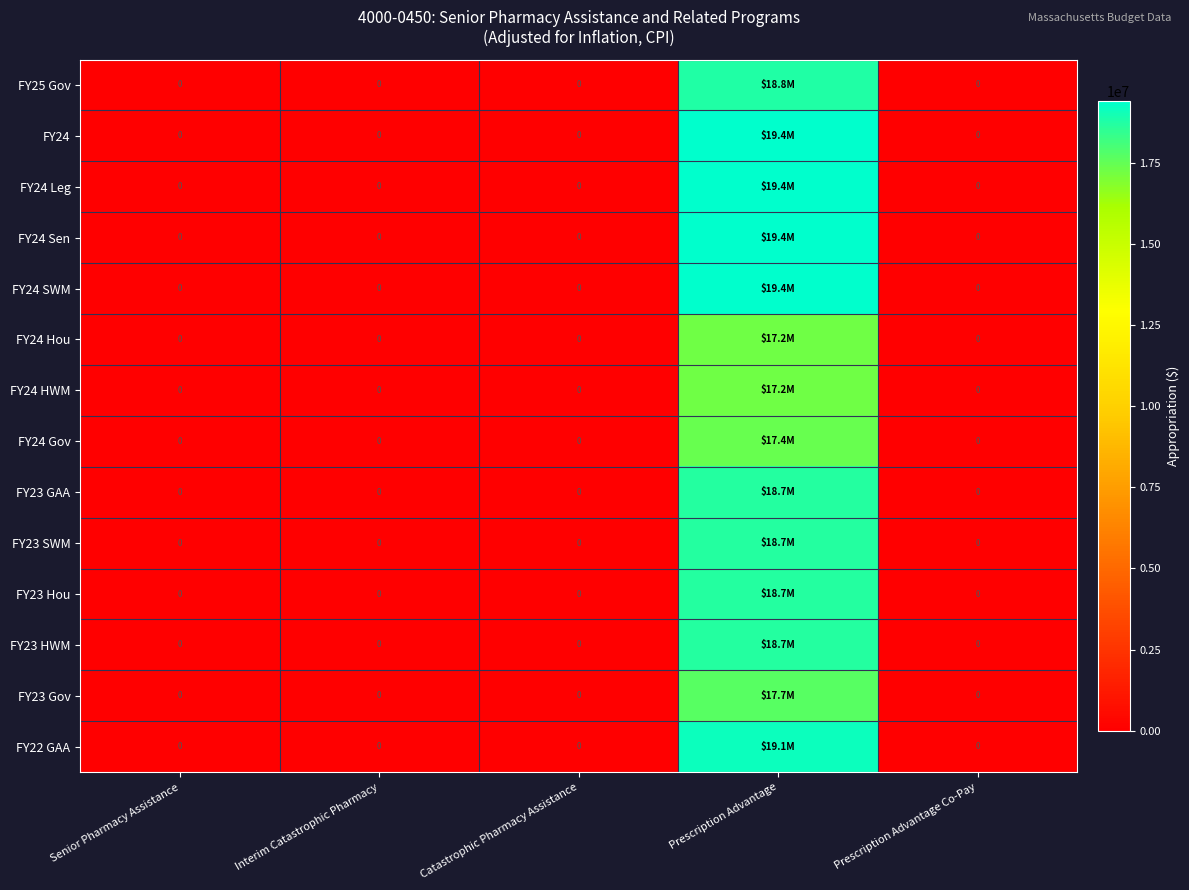

Where is FY24 SWM nearest to the value 9690765?

Senior Pharmacy Assistance